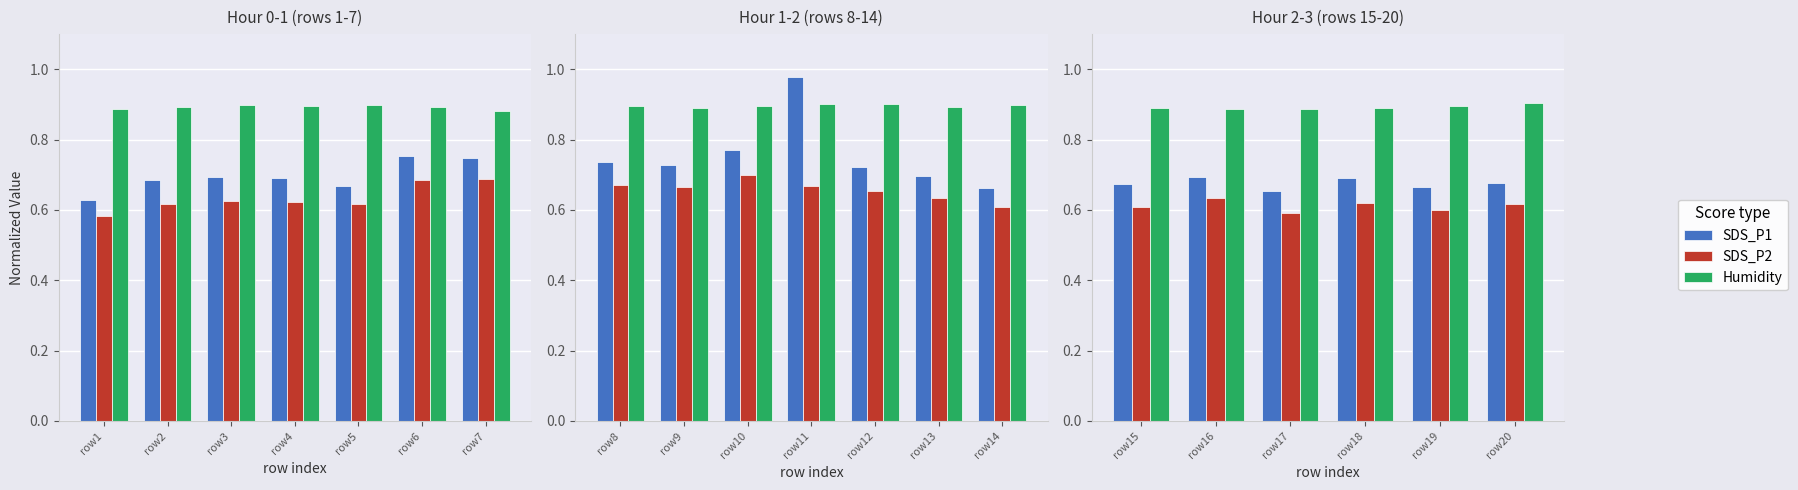

Does the chart contain stacked bars?

No